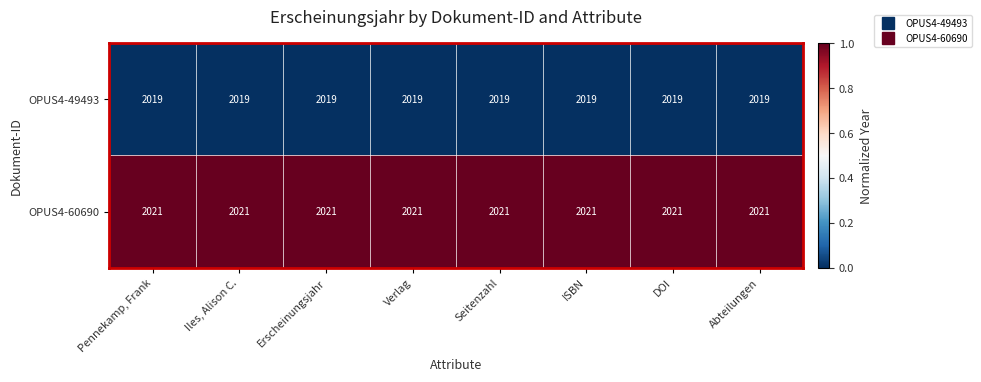

At how many categories does at least one series exceed 2020?

8